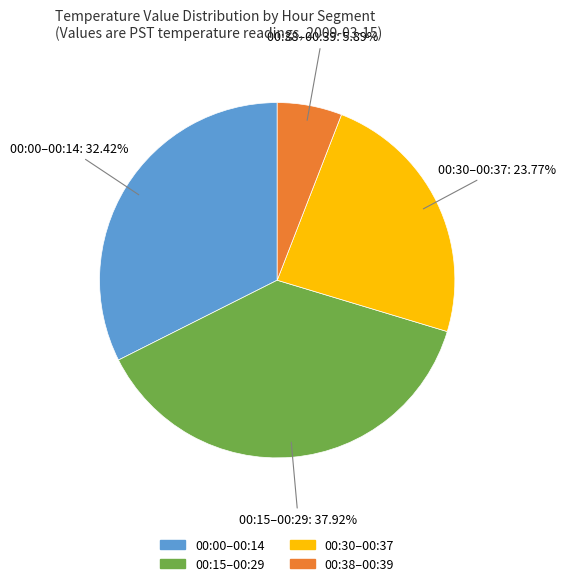

Count the number of slices in the pie.

4